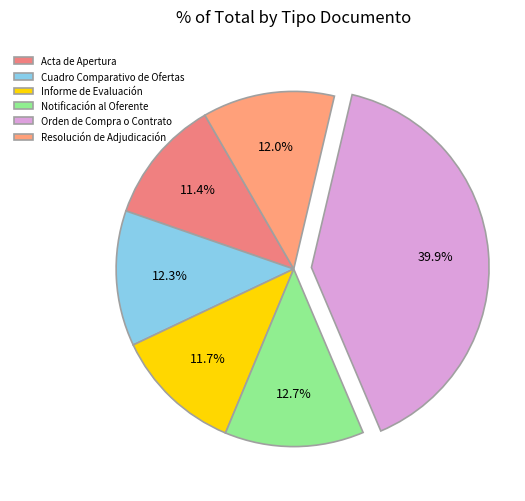

To the nearest percent, what is the average slice percentage?

17%